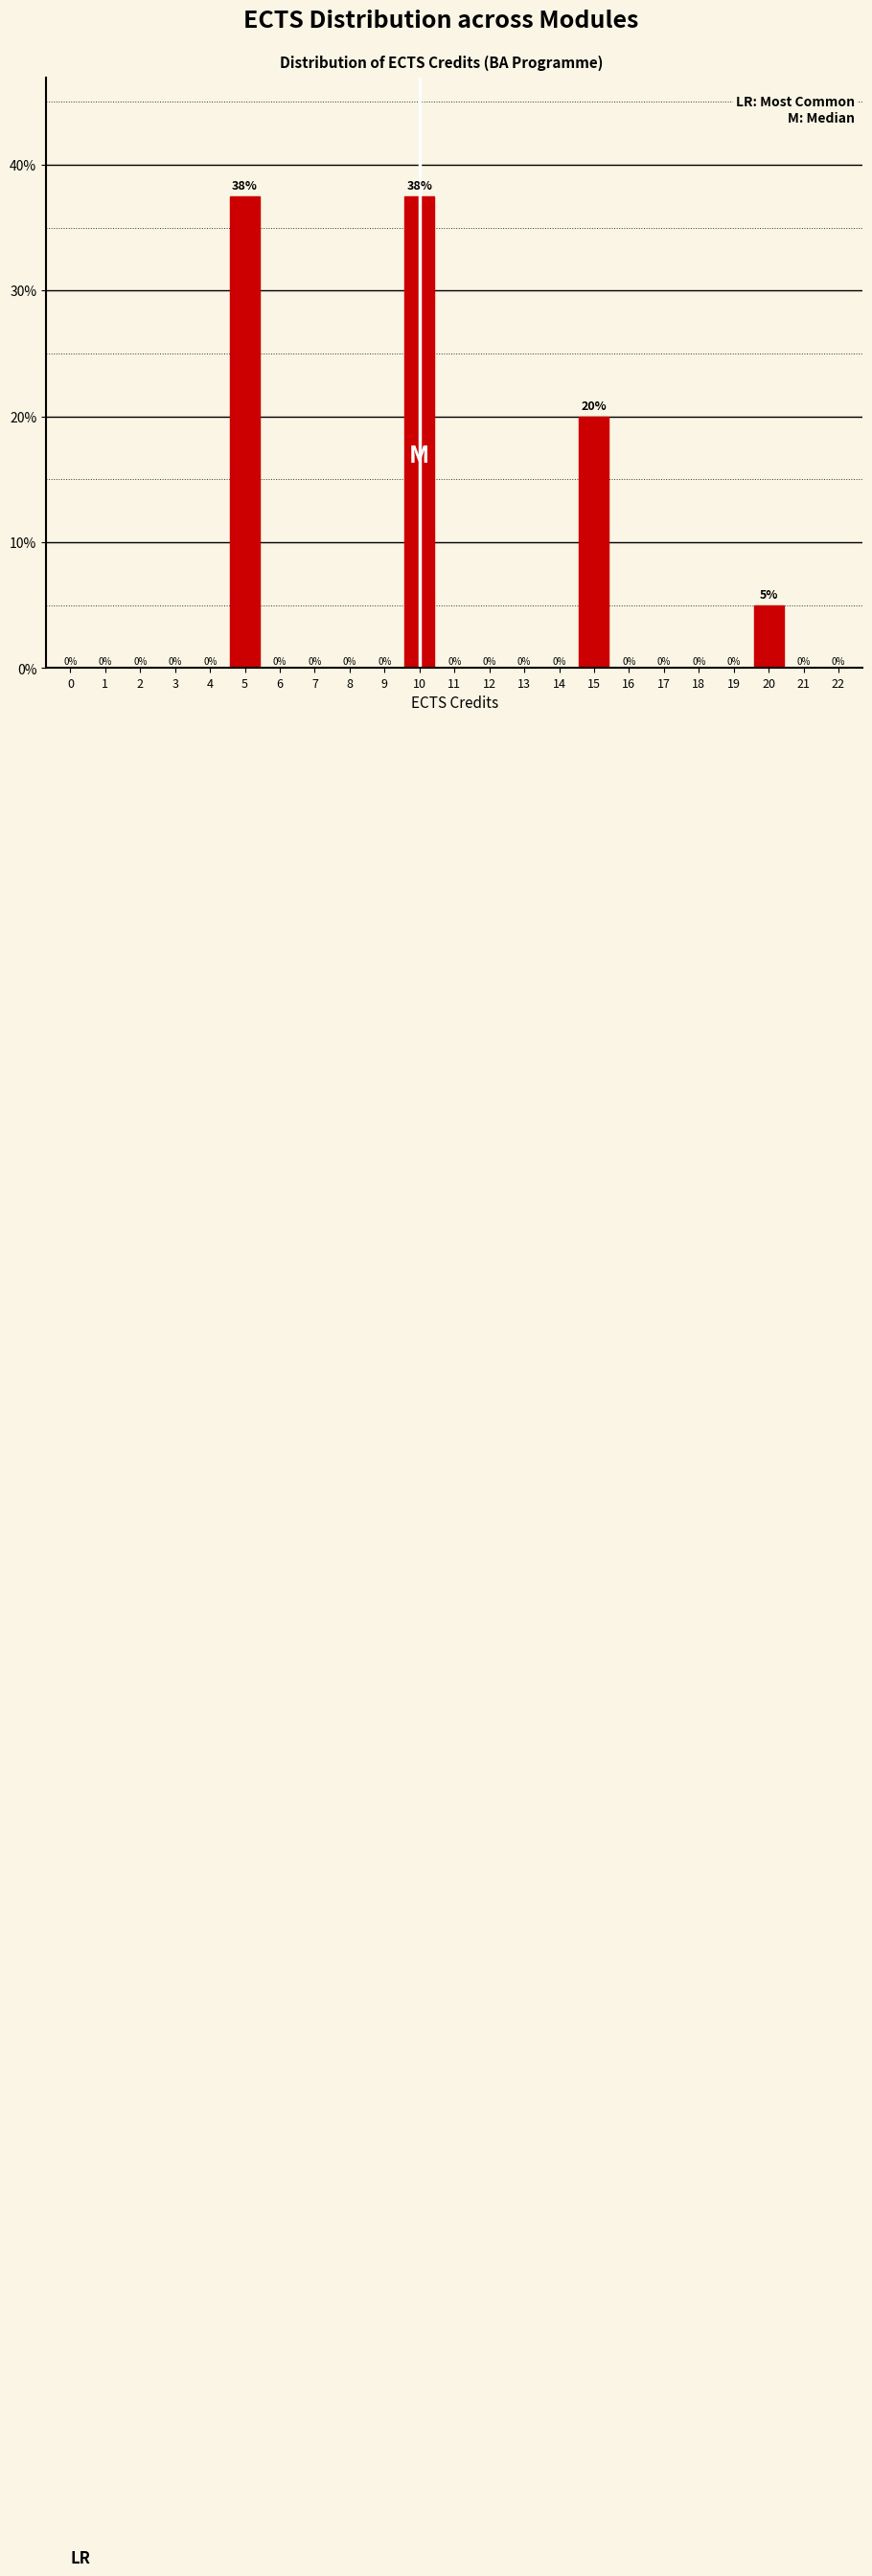

What is the change in value from 4 to 15?

+20.0